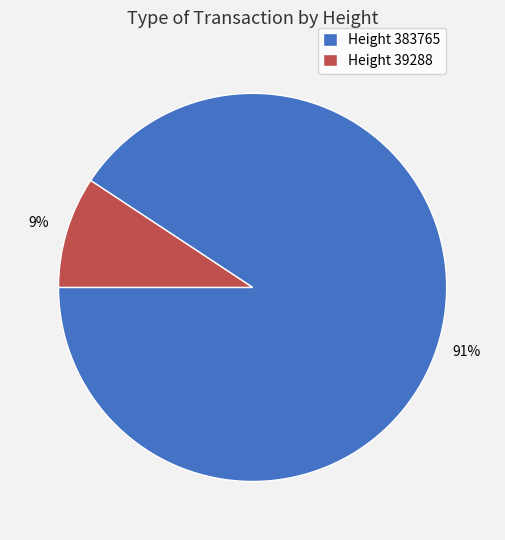

Is Height 383765 the majority of the pie?

Yes